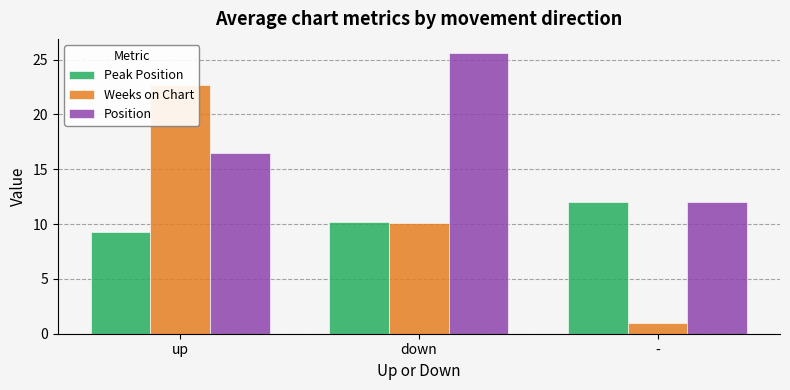

How many values in the Position series exceed 16?

2